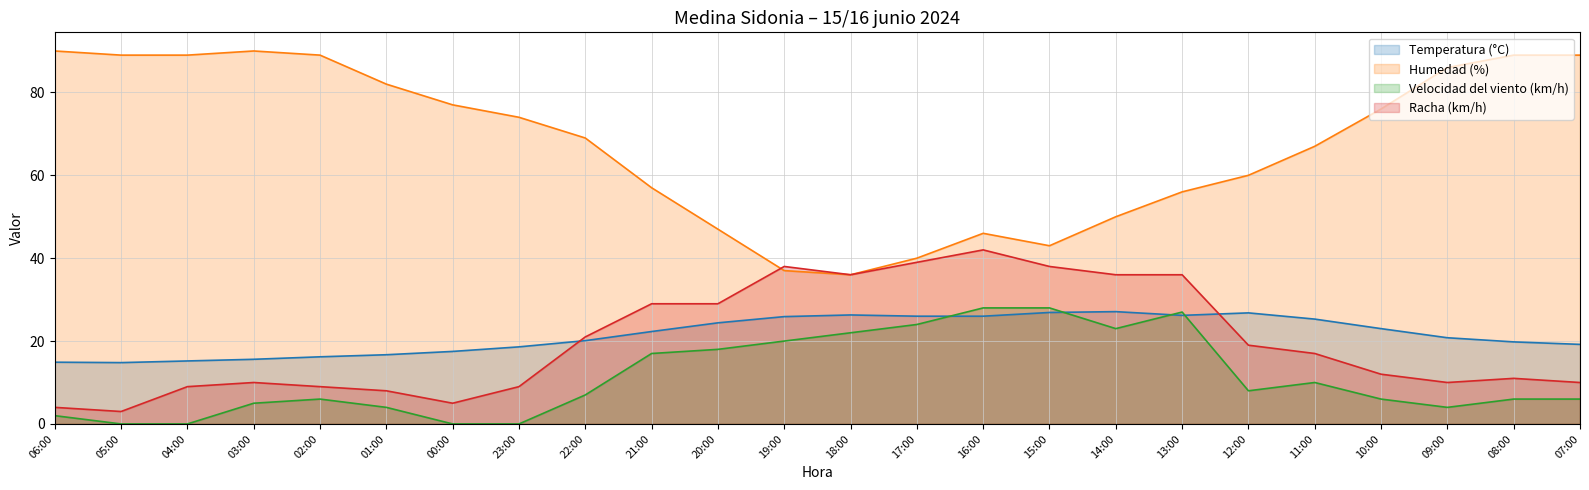

Count the number of data series in this chart.

4